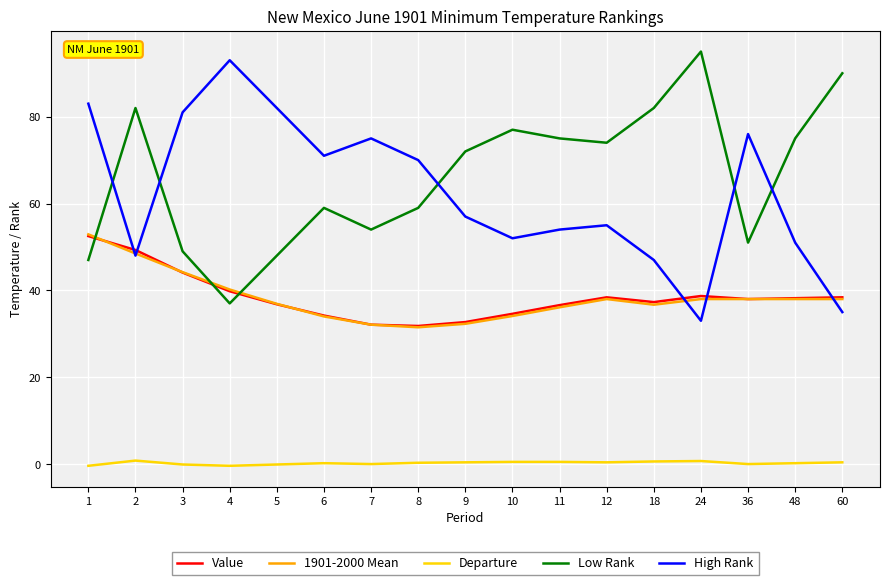

The High Rank series shows 46.4 at 60. True or false?

False